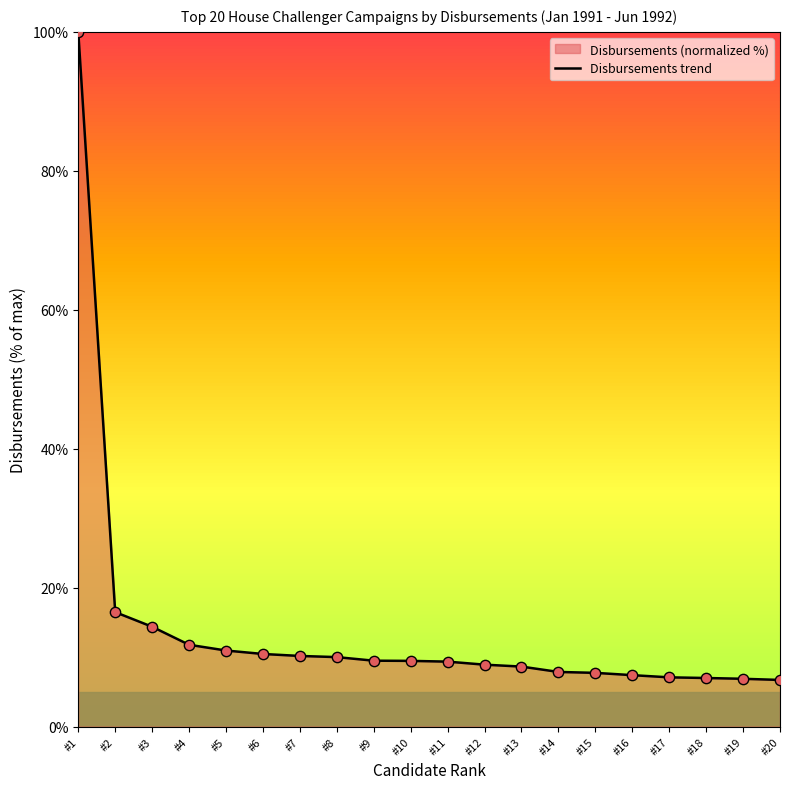

What is the ratio of the value at #4 to the value at #8?

1.2